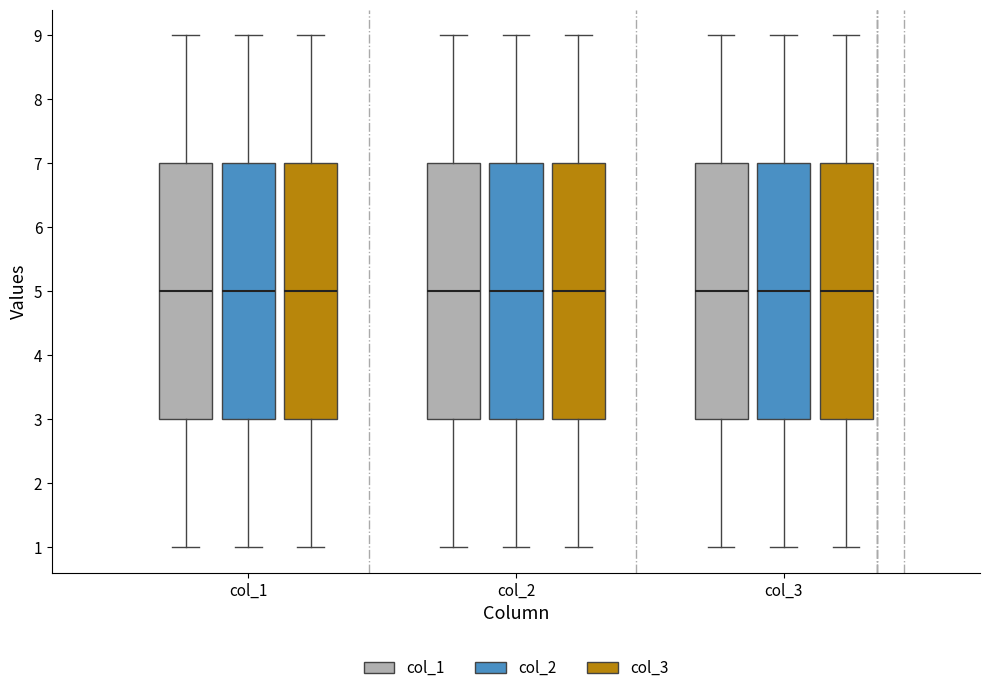

Reading left to right, transcribe this box plot: for each box, give where its median line is, the range the box spans, and where its two whiskers end, as read against the y-axis. The values are not printed on the chart, so give them approximately, as read against the axis.

col_1 (col_1): median 5, box 3 to 7, whiskers 1 to 9
col_1 (col_2): median 5, box 3 to 7, whiskers 1 to 9
col_1 (col_3): median 5, box 3 to 7, whiskers 1 to 9
col_2 (col_1): median 5, box 3 to 7, whiskers 1 to 9
col_2 (col_2): median 5, box 3 to 7, whiskers 1 to 9
col_2 (col_3): median 5, box 3 to 7, whiskers 1 to 9
col_3 (col_1): median 5, box 3 to 7, whiskers 1 to 9
col_3 (col_2): median 5, box 3 to 7, whiskers 1 to 9
col_3 (col_3): median 5, box 3 to 7, whiskers 1 to 9